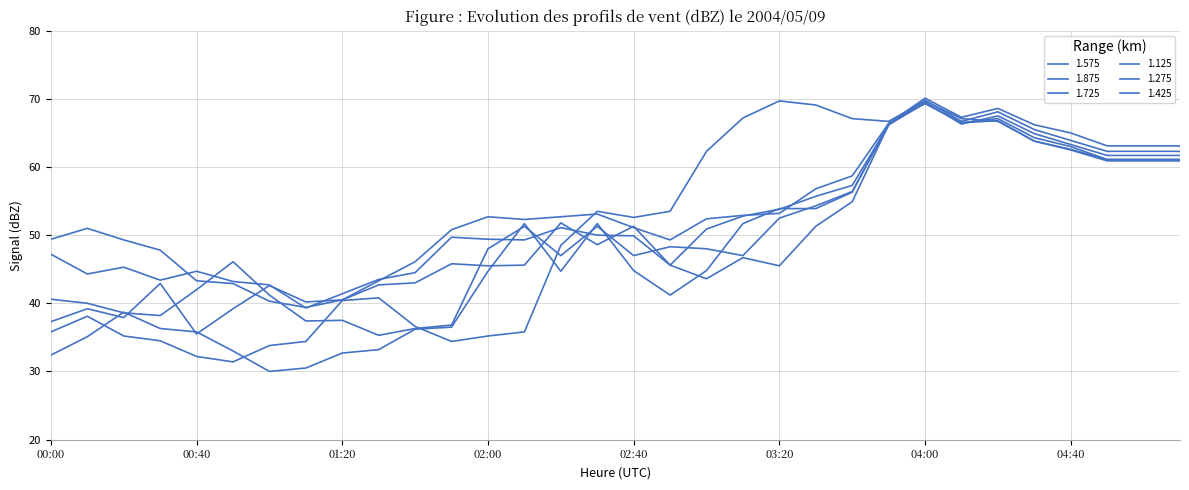

At which label does 1.275 first exceed 50?

02:20